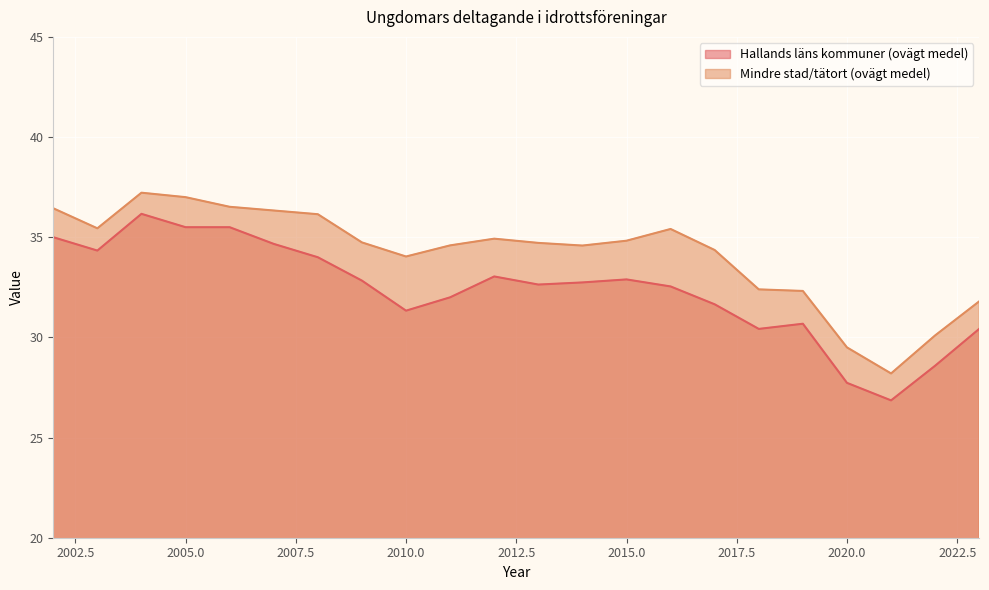

What is the value of the Hallands läns kommuner (ovägt medel) point at the 20th from the left?

26.9